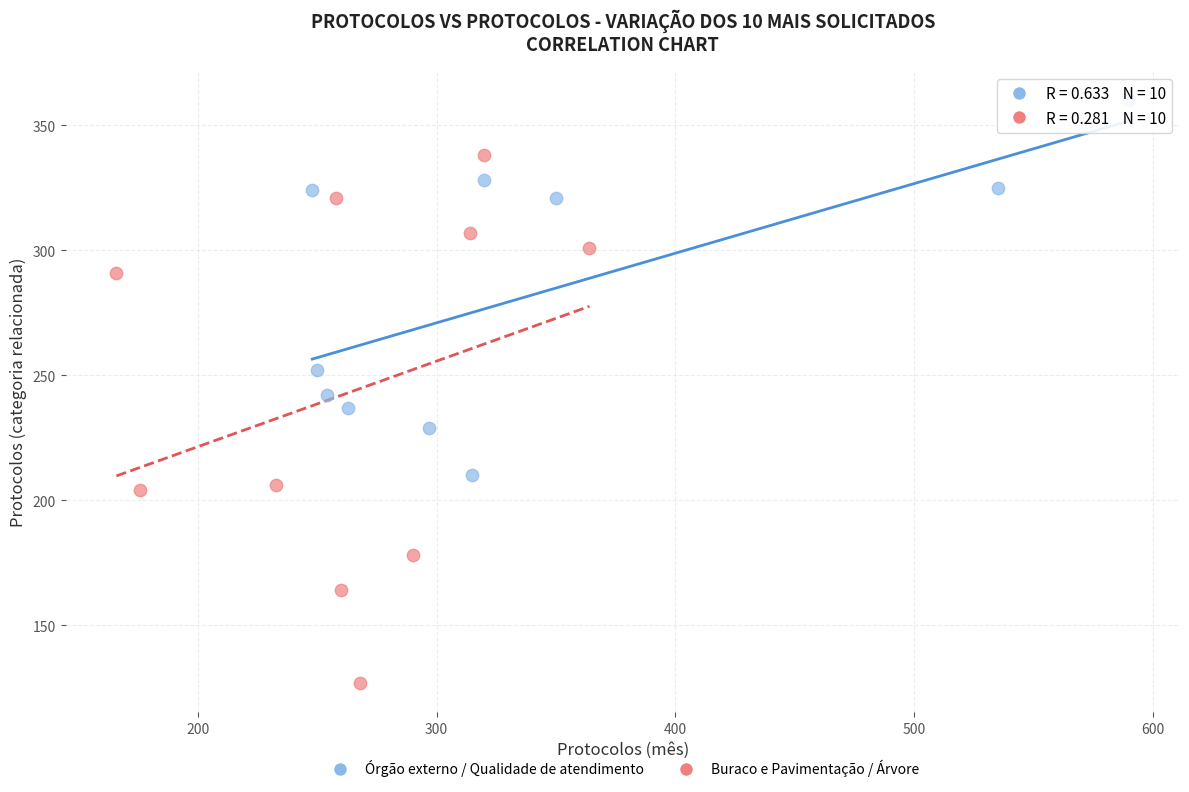

Which series contains the highest Y value?

Órgão externo / Qualidade de atendimento